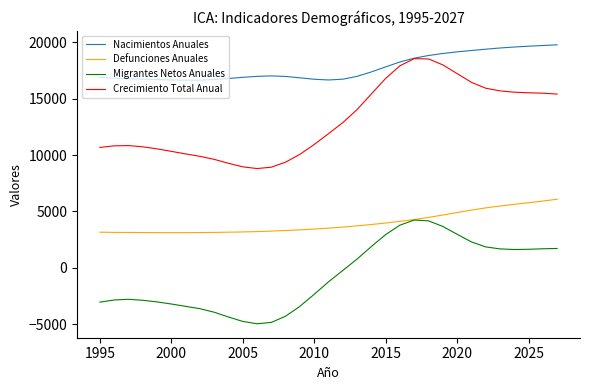

Is this an area chart (filled region under the line)?

No